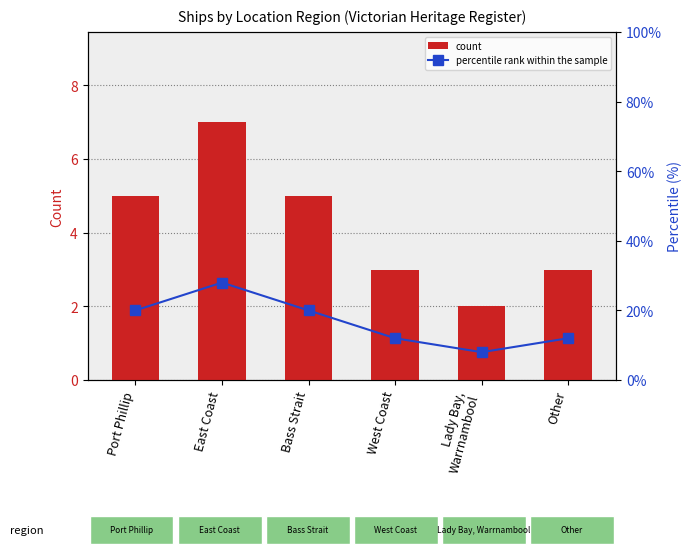

Which label corresponds to the smallest value in the chart?

Lady Bay,
Warrnambool